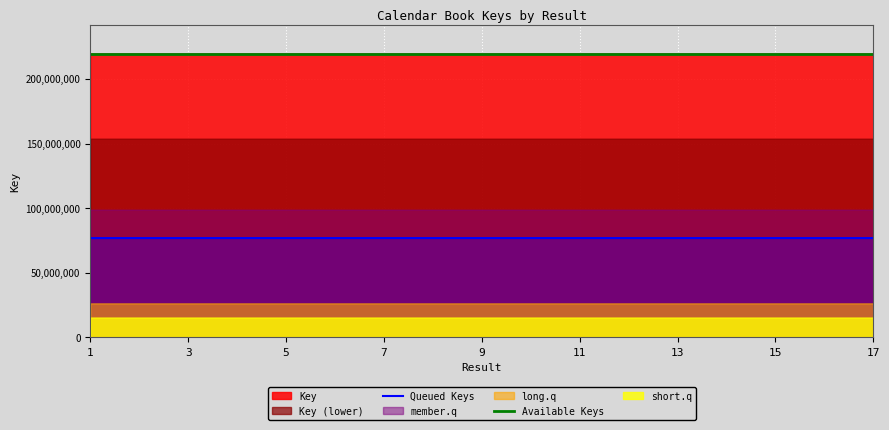

True or false: Available Keys and Queued Keys intersect in this chart.

False